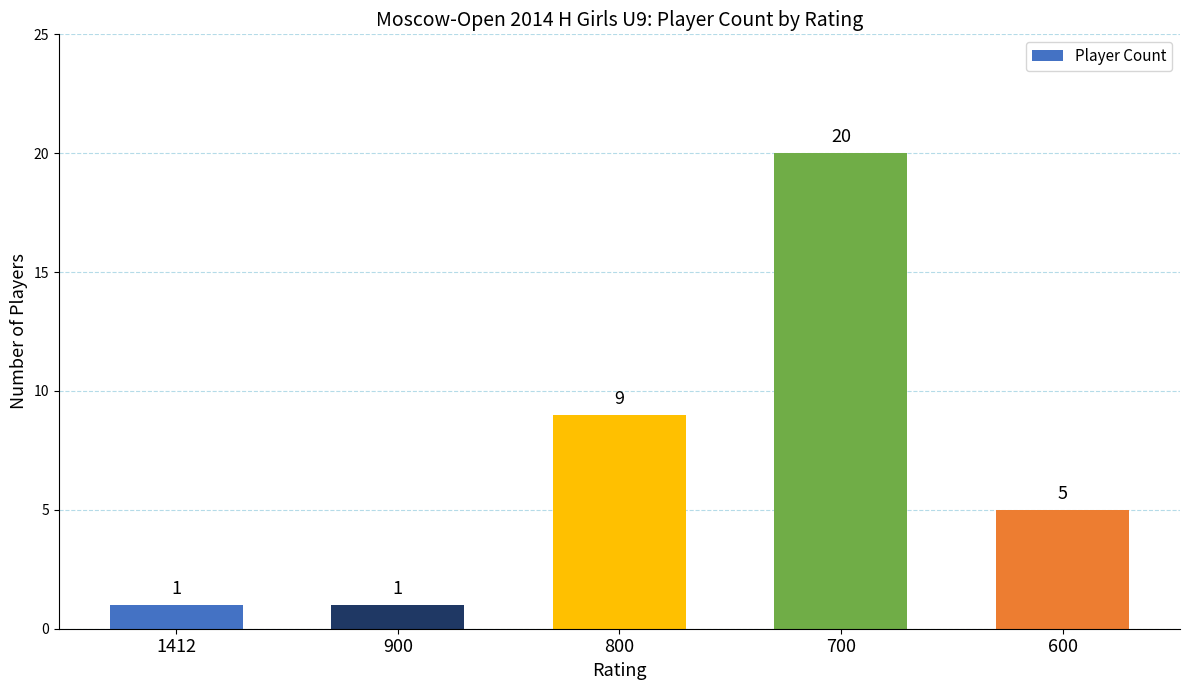

Reading left to right, transcribe all the data shown in this chart.

1	1	9	20	5